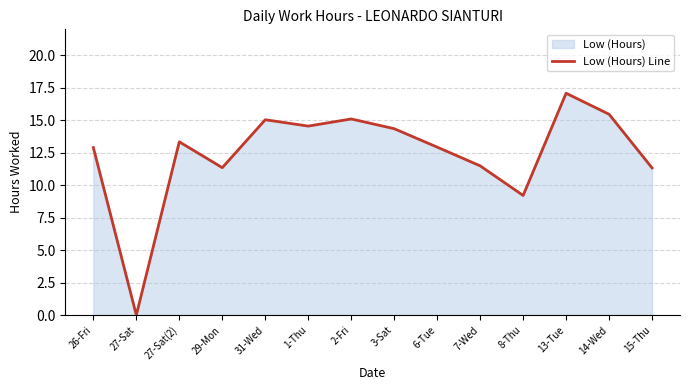

Reading left to right, list all the values displayed in this chart.

26-Fri=12.9	27-Sat=0.0	27-Sat(2)=13.3	29-Mon=11.3	31-Wed=15.0	1-Thu=14.6	2-Fri=15.1	3-Sat=14.3	6-Tue=12.9	7-Wed=11.5	8-Thu=9.2	13-Tue=17.1	14-Wed=15.5	15-Thu=11.3